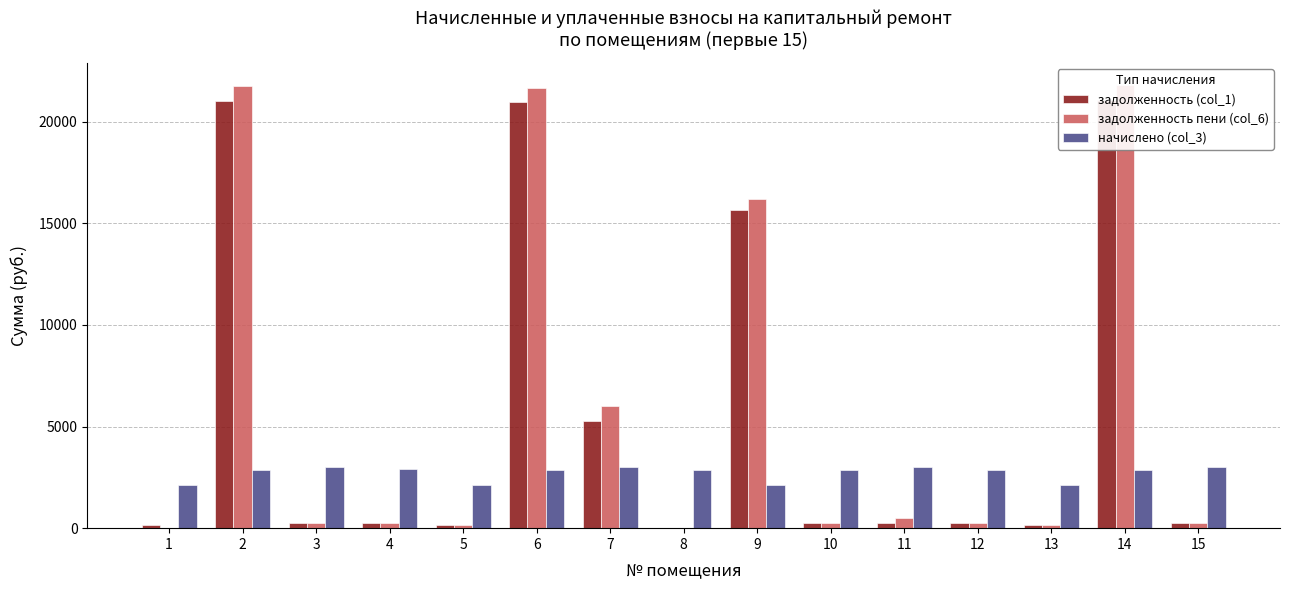

How many bars are there in total?

45